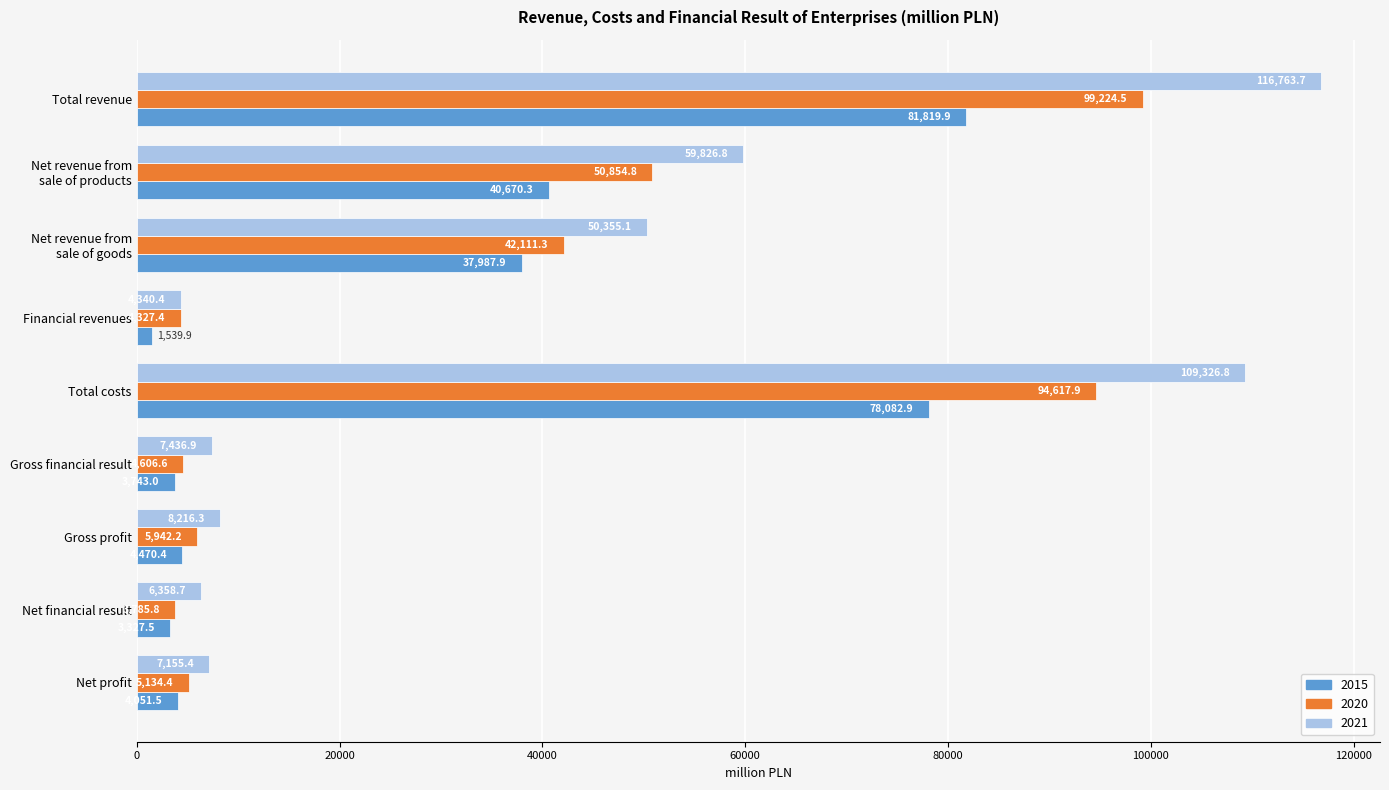

The 2021 series shows 7155.4 at Net profit. True or false?

True